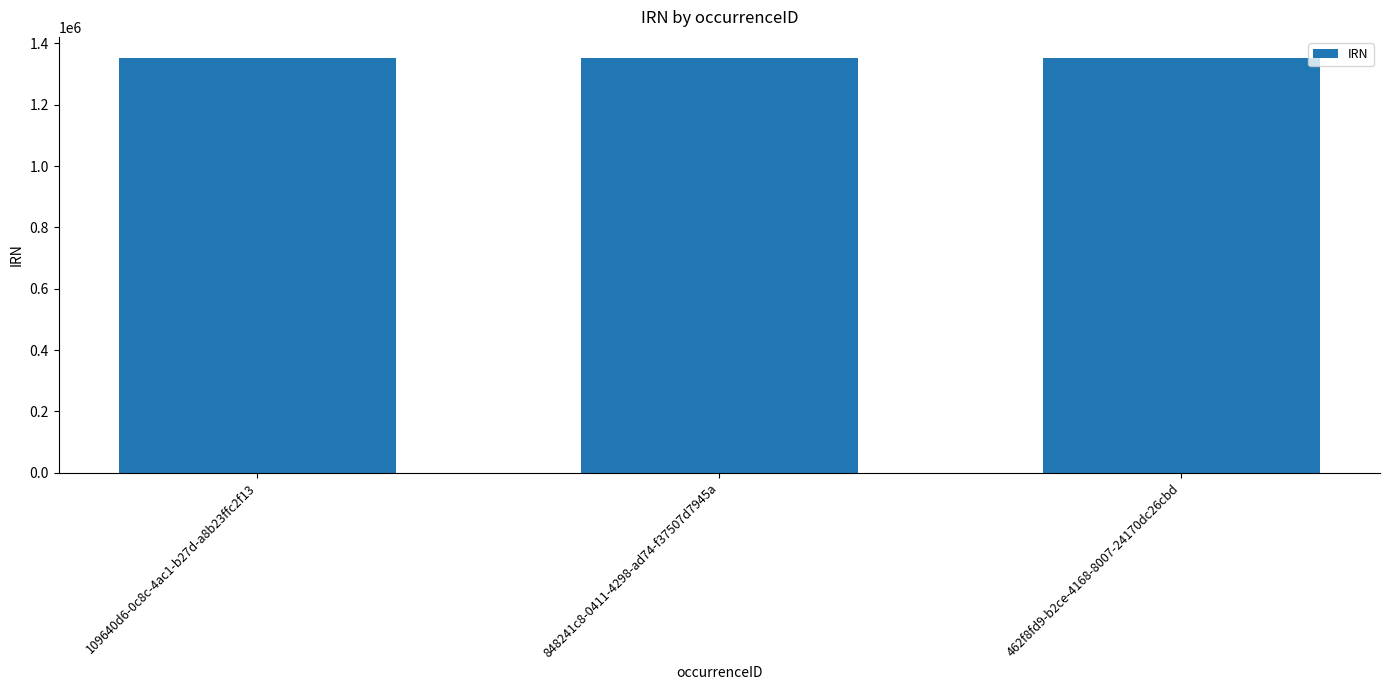

What is the difference between the values at 848241c8-0411-4298-ad74-f37507d7945a and 109640d6-0c8c-4ac1-b27d-a8b23ffc2f13?

1